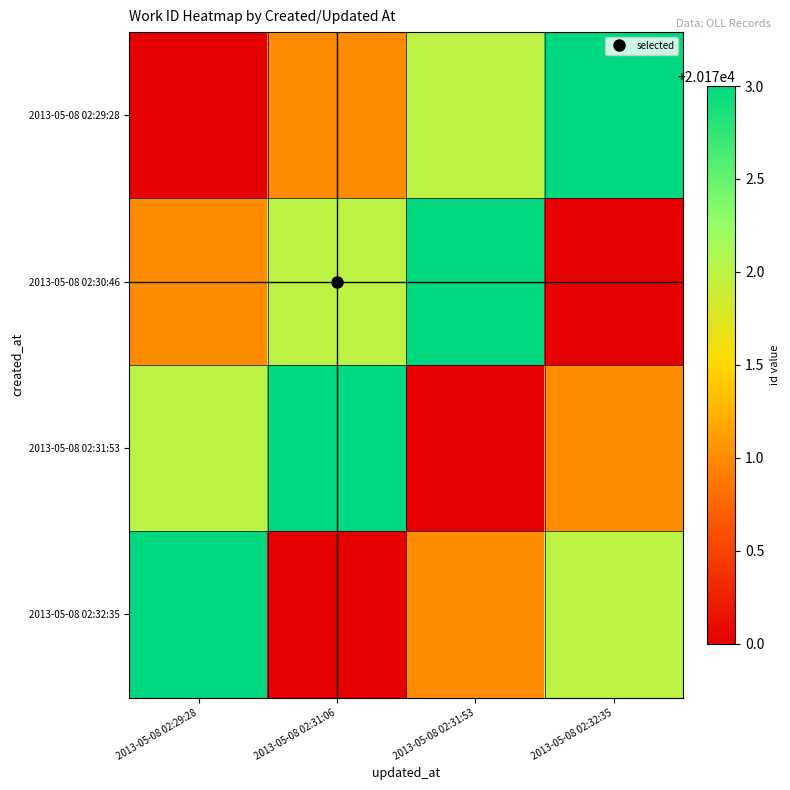

Reading right to left, extract all data points from this chart.

2013-05-08 02:29:28: 2013-05-08 02:32:35=20173	2013-05-08 02:31:53=20172	2013-05-08 02:31:06=20171	2013-05-08 02:29:28=20170
2013-05-08 02:30:46: 2013-05-08 02:32:35=20170	2013-05-08 02:31:53=20173	2013-05-08 02:31:06=20172	2013-05-08 02:29:28=20171
2013-05-08 02:31:53: 2013-05-08 02:32:35=20171	2013-05-08 02:31:53=20170	2013-05-08 02:31:06=20173	2013-05-08 02:29:28=20172
2013-05-08 02:32:35: 2013-05-08 02:32:35=20172	2013-05-08 02:31:53=20171	2013-05-08 02:31:06=20170	2013-05-08 02:29:28=20173